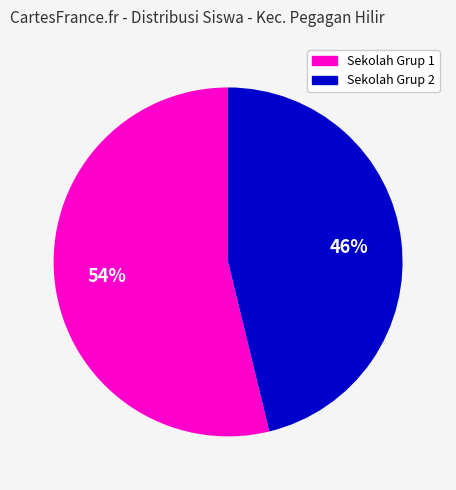

Is there any slice that represents more than half of the pie?

Yes